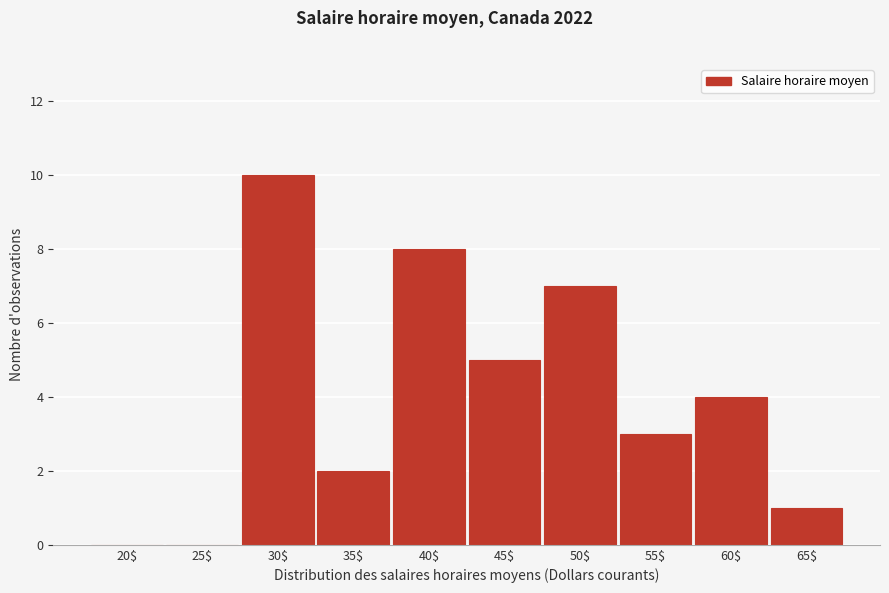

What is the sum of all values?

40